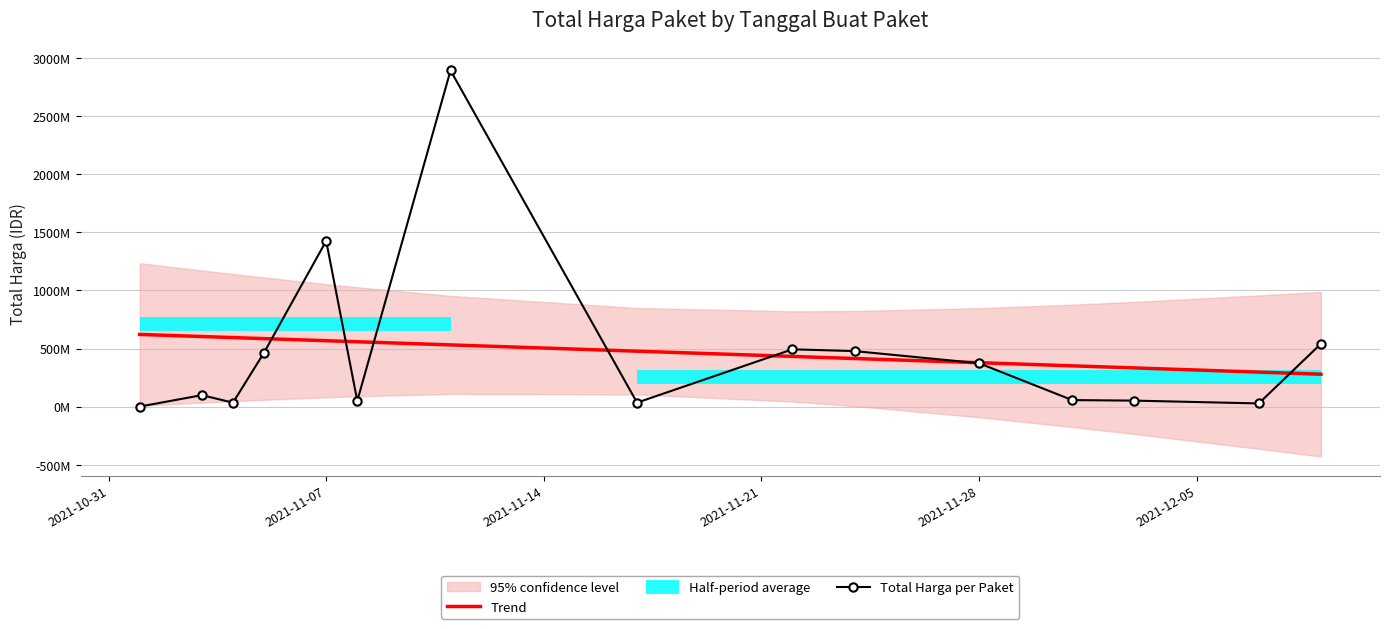

What is the average value of the Trend series?

467957400.7